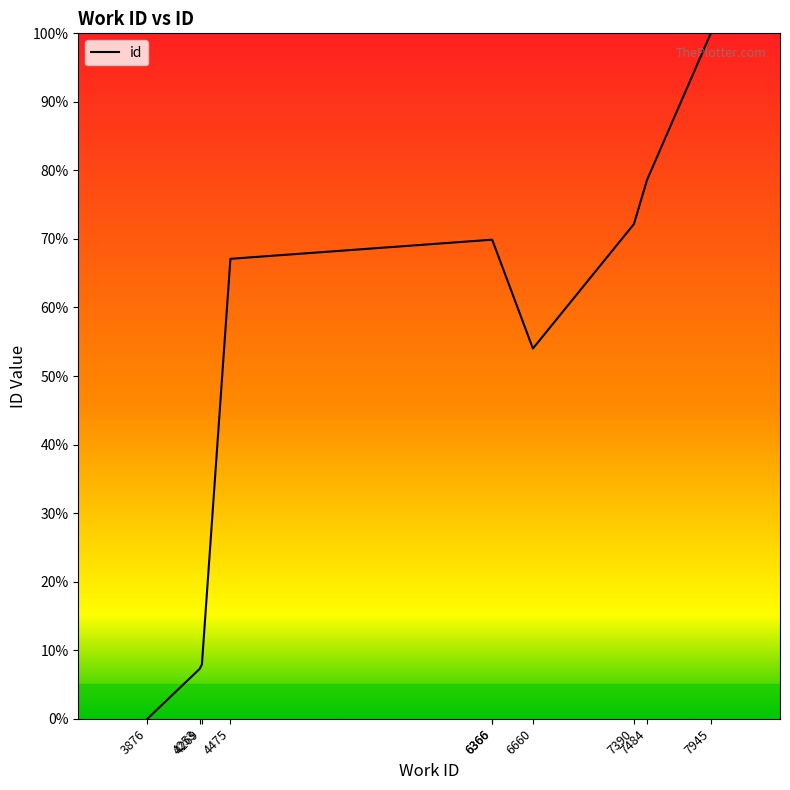

How many lines are shown in the chart?

1